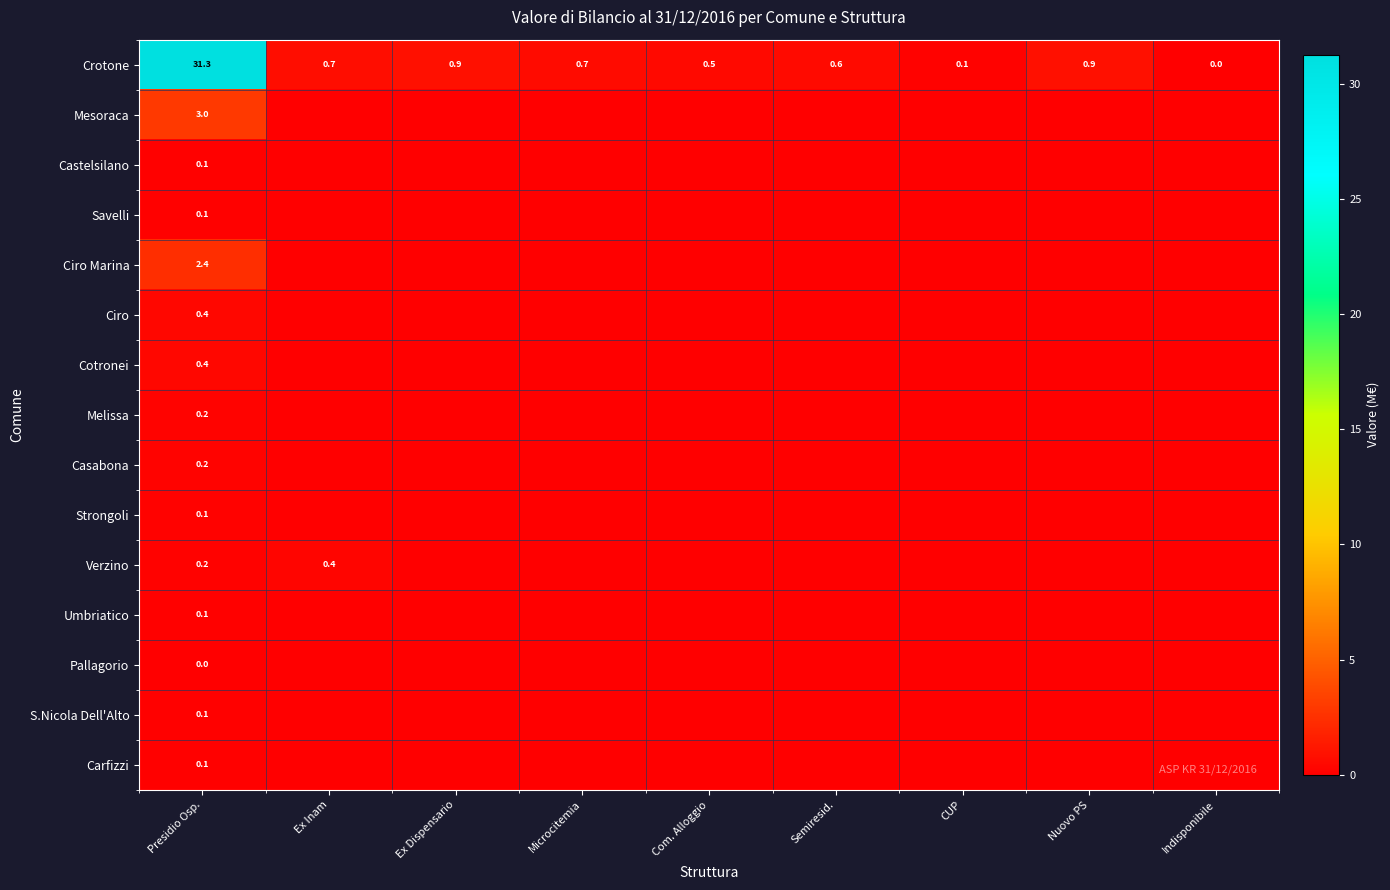

The value of Ciro Marina at Presidio Osp. is 3.7. True or false?

False